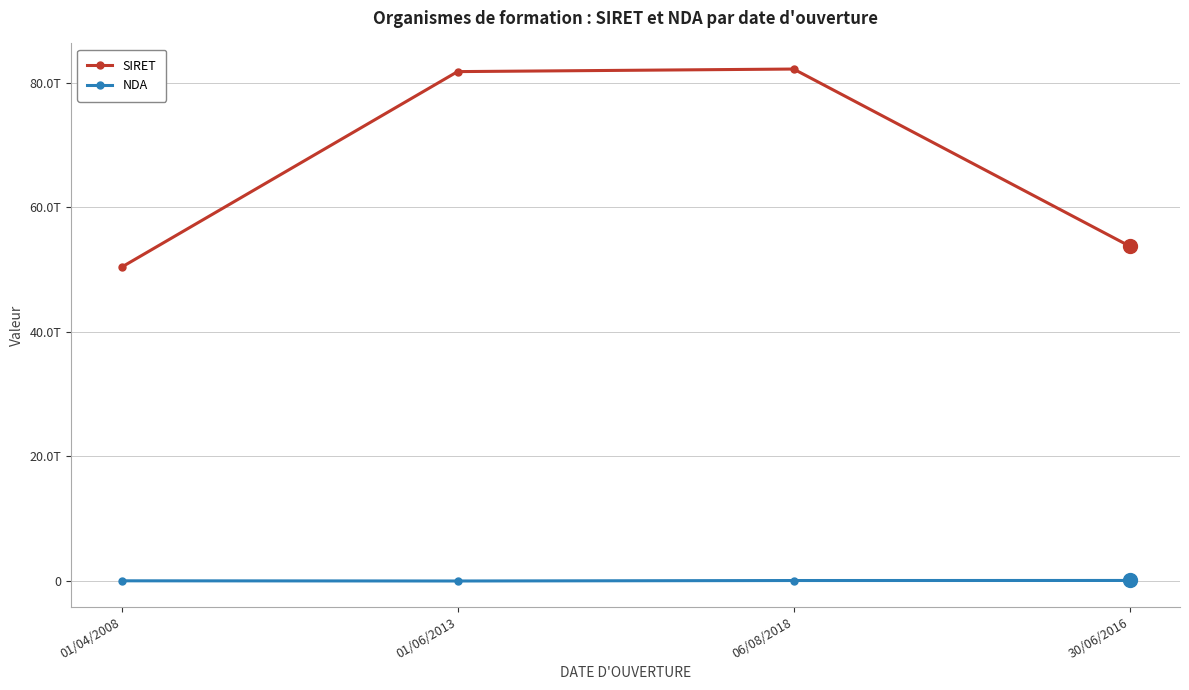

Is the value of NDA at 01/06/2013 greater than the value of SIRET at 01/06/2013?

No